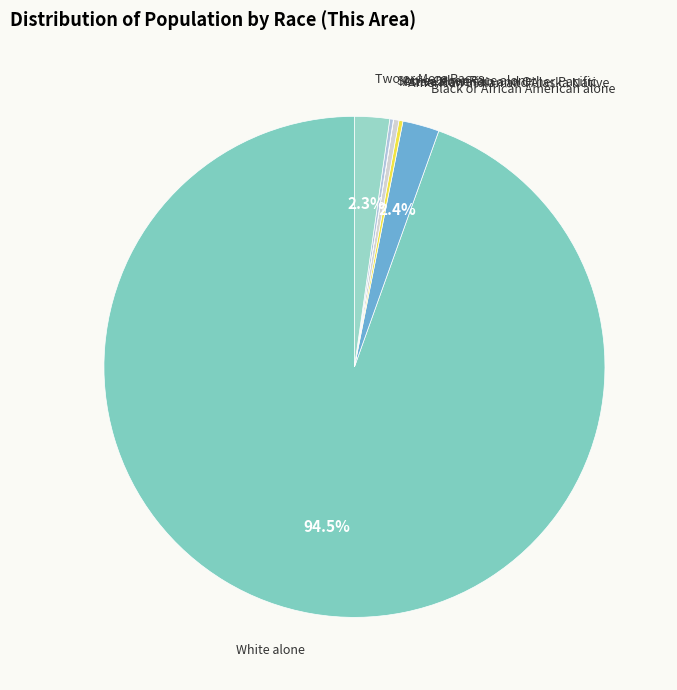

Which slice is the smallest?

Native Hawaiian and Other Pacific